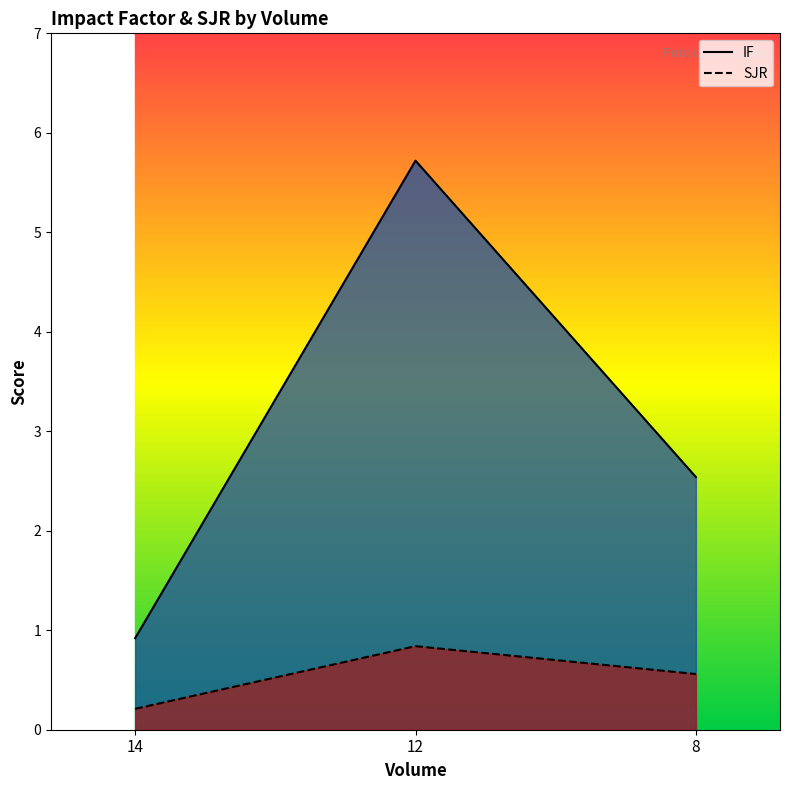

What is the spread (max minus min) of values at 14?

0.7